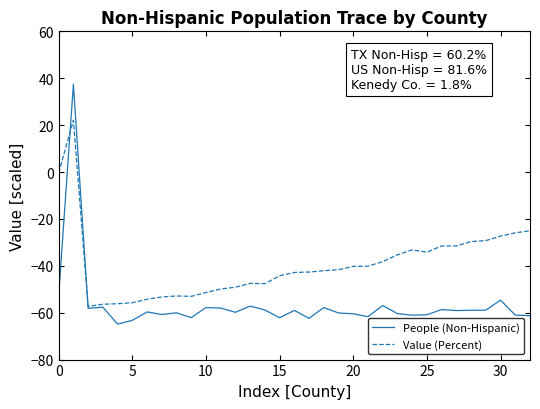

Which series has the largest total across all categories?

Value (Percent)